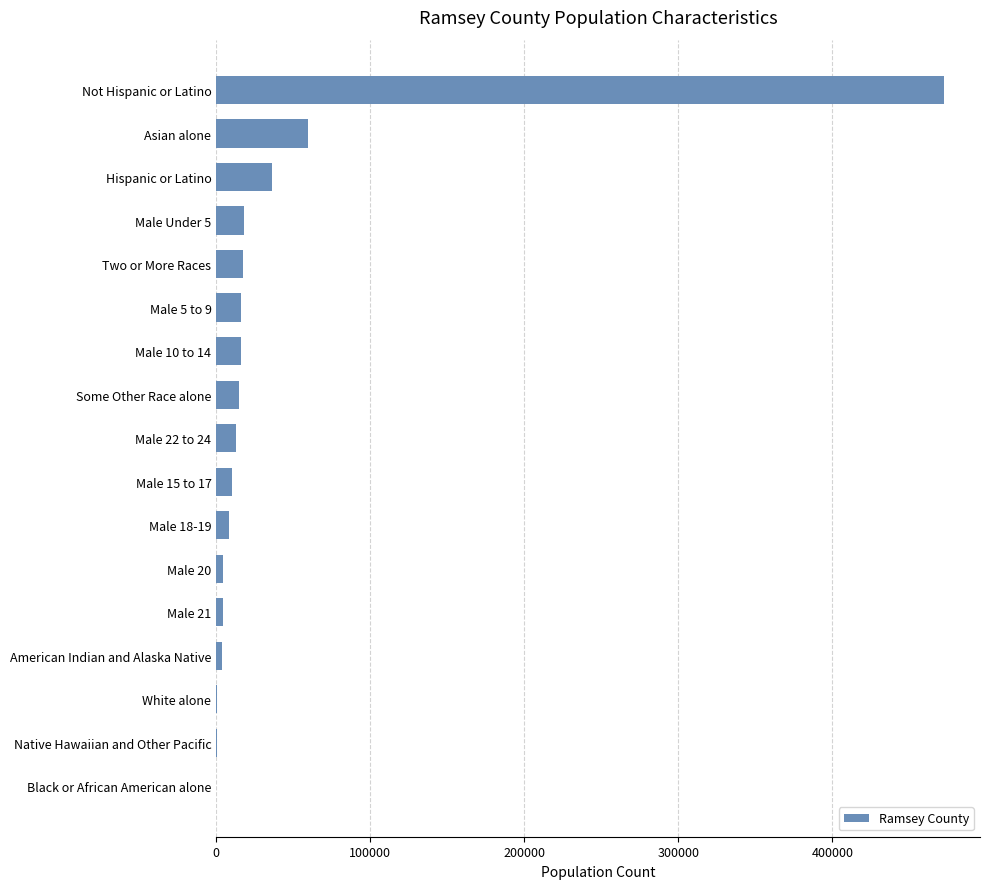

What is the ratio of the value at Male 5 to 9 to the value at Male 15 to 17?

1.6